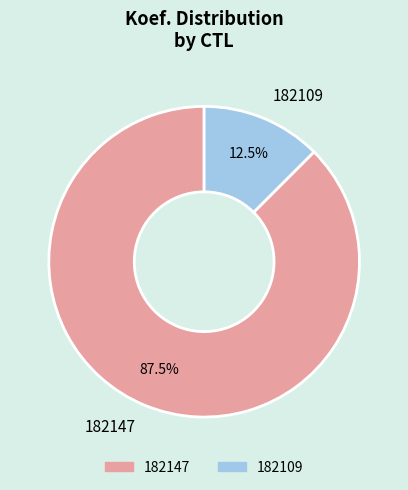

Do 182109 and 182147 together represent more than half of the pie?

Yes